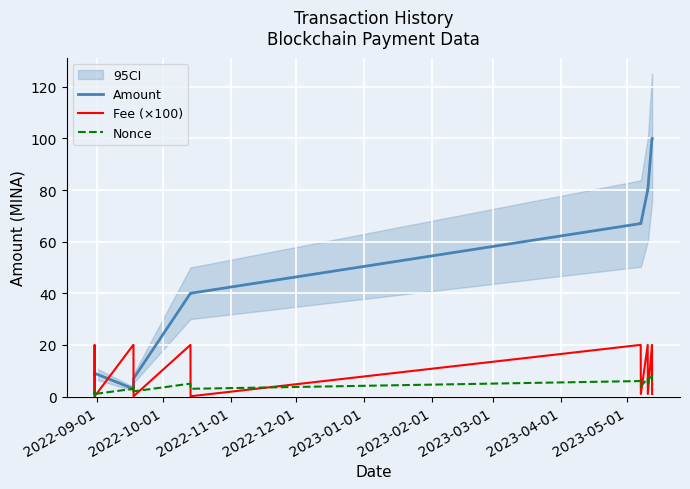

True or false: Nonce and Amount intersect in this chart.

False